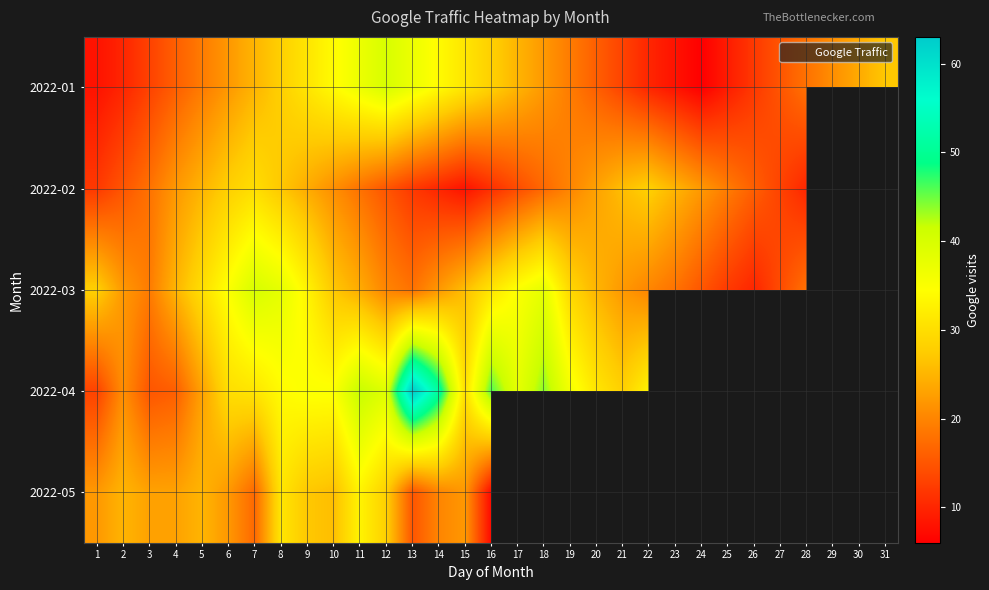

Which label corresponds to the smallest value in the chart?

29